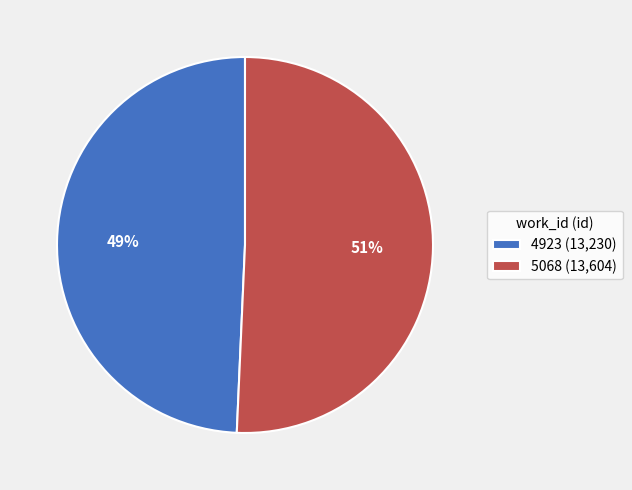

Which category has the smallest portion of the pie?

4923